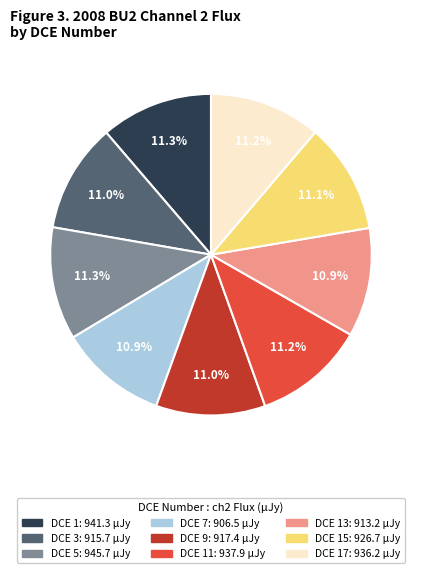

Count the number of slices in the pie.

9